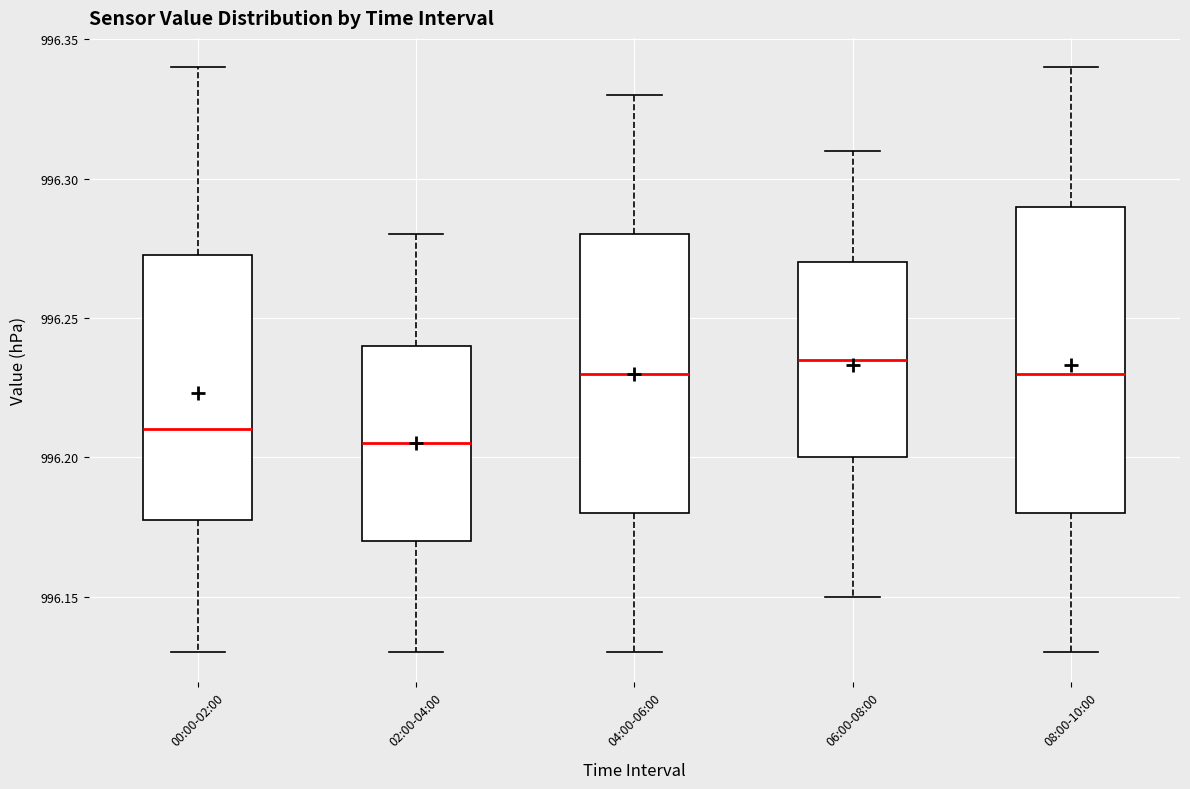

Reading left to right, read every box against the y-axis: the position of its median line, the range the box covers, and the ends of its whiskers. The values are not printed on the chart, so give them approximately, as read against the axis.

00:00-02:00: median 996.210, box 996.180 to 996.275, whiskers 996.130 to 996.340
02:00-04:00: median 996.205, box 996.170 to 996.240, whiskers 996.130 to 996.280
04:00-06:00: median 996.230, box 996.180 to 996.280, whiskers 996.130 to 996.330
06:00-08:00: median 996.235, box 996.200 to 996.270, whiskers 996.150 to 996.310
08:00-10:00: median 996.230, box 996.180 to 996.290, whiskers 996.130 to 996.340